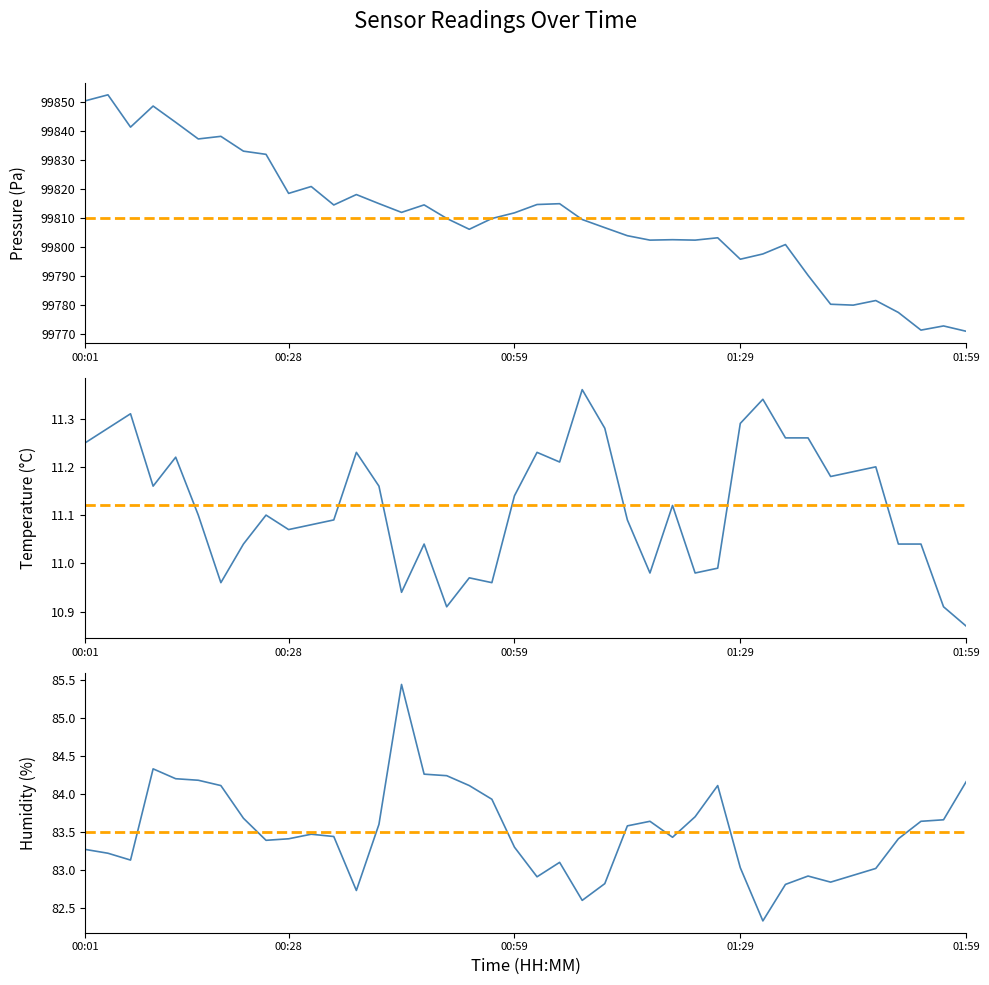

Which category has the lowest value in the Temperature (°C) series?

01:59